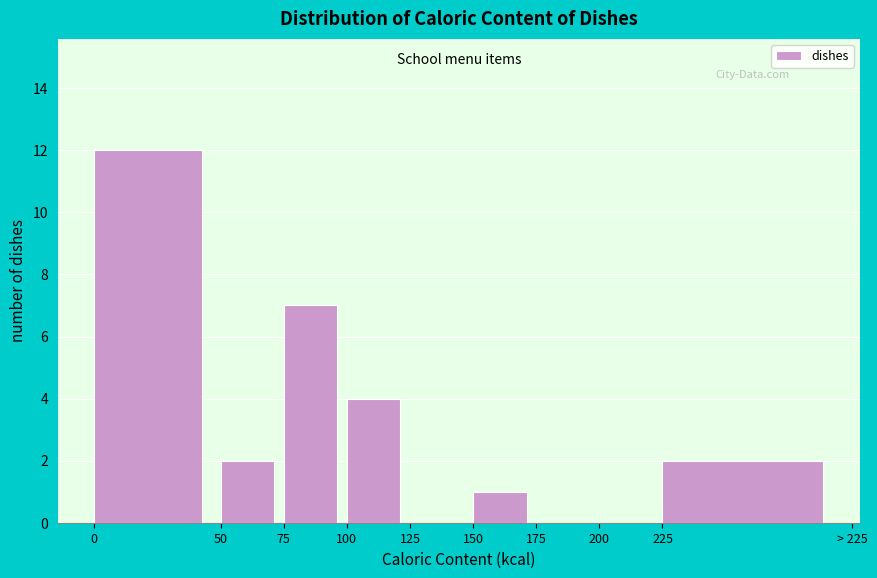

Reading left to right, transcribe all the data shown in this chart.

0=12	50=2	75=7	100=4	125=0	150=1	175=0	200=0	225=2